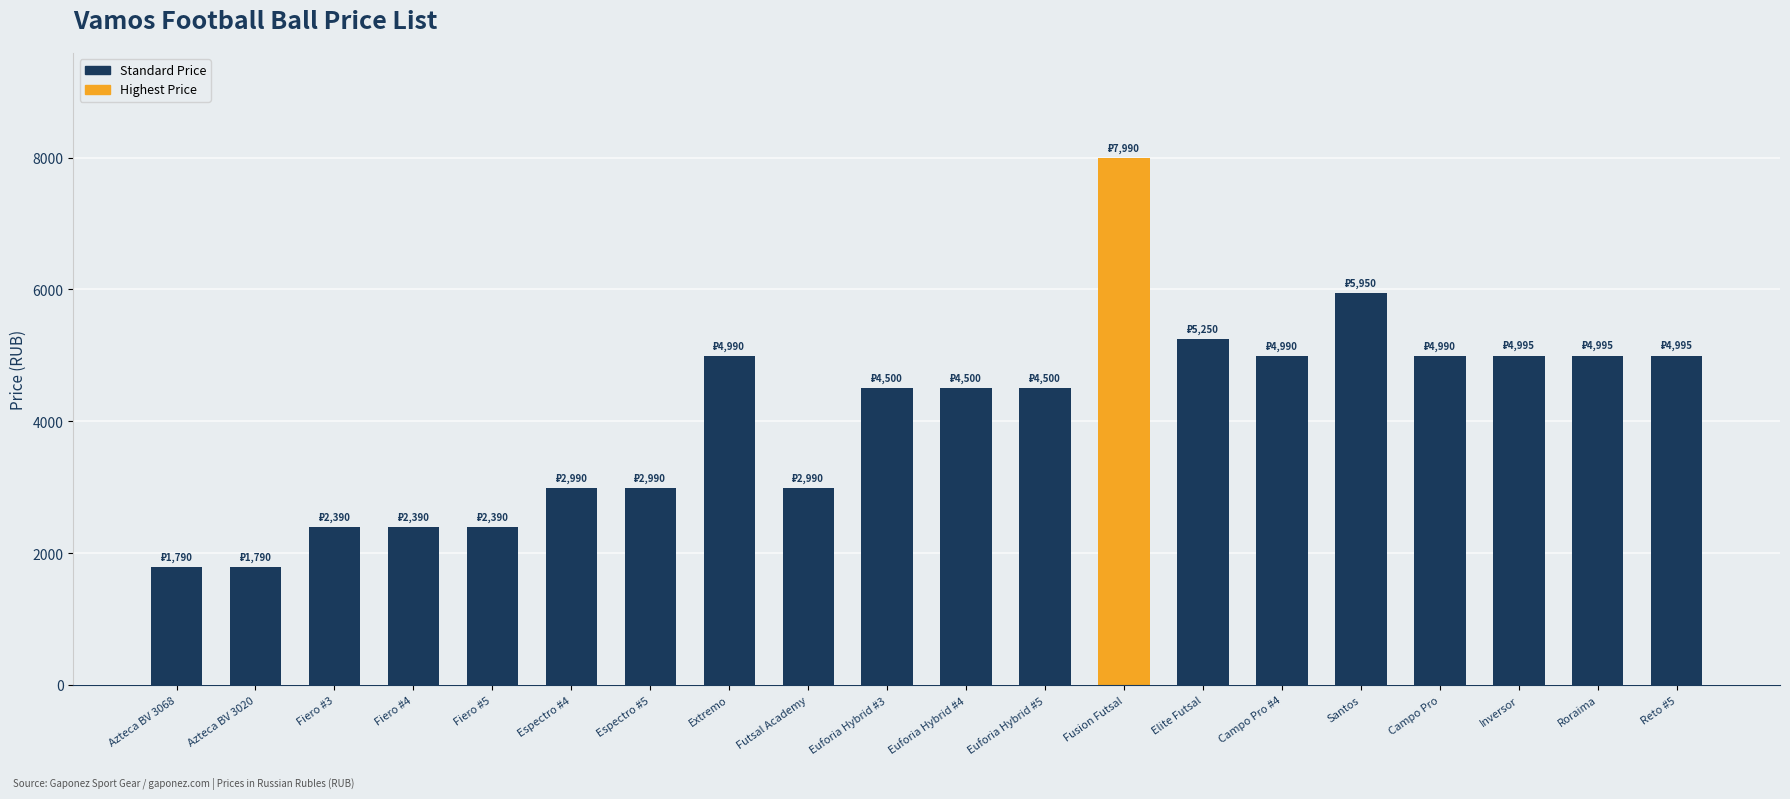

What is the sum of the values at Espectro #4 and Roraima?

7985